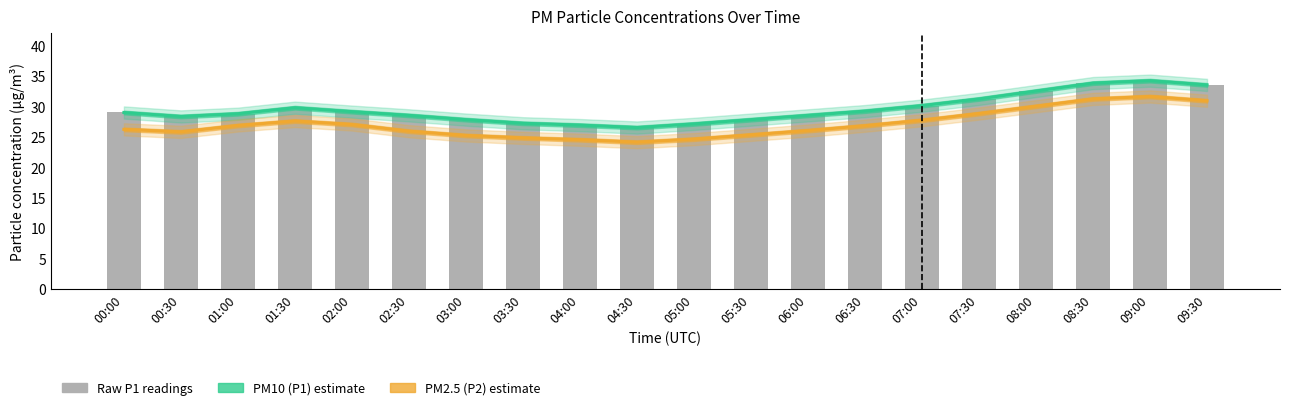

What is the label of the 7th bar from the right?

06:30